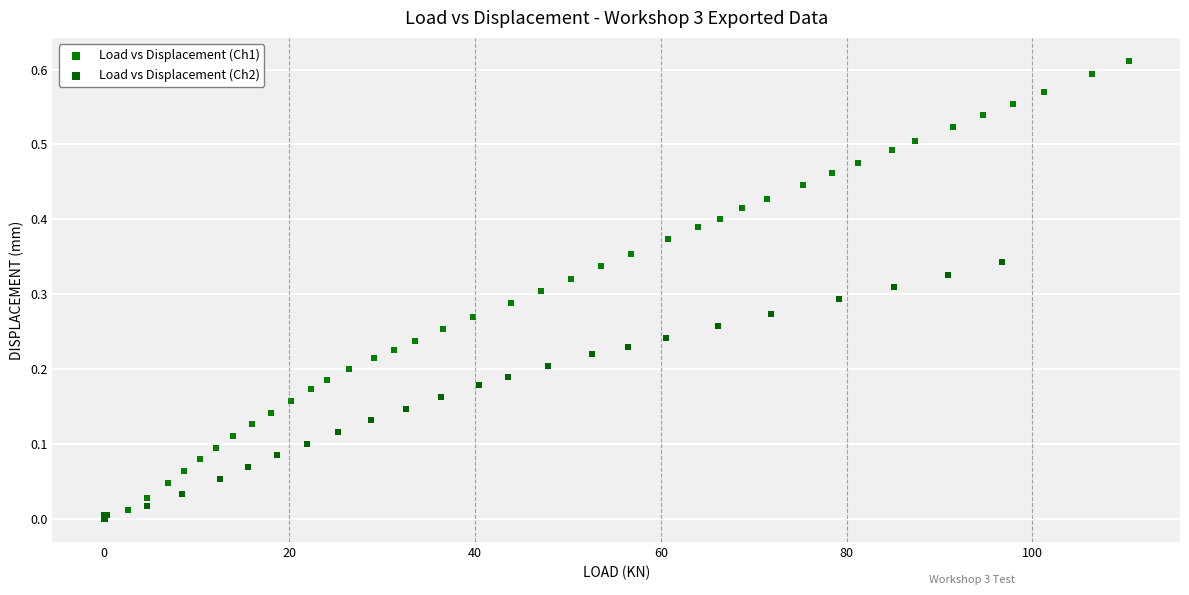

Which series has the largest Y range (max minus min)?

Load vs Displacement (Ch1)